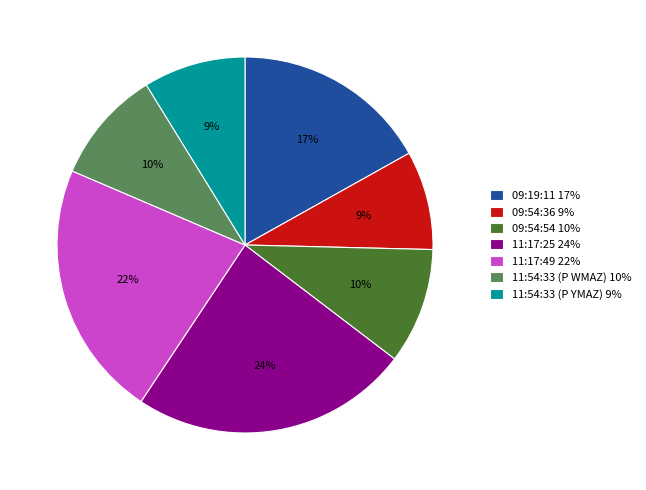

How many segments does this pie chart have?

7